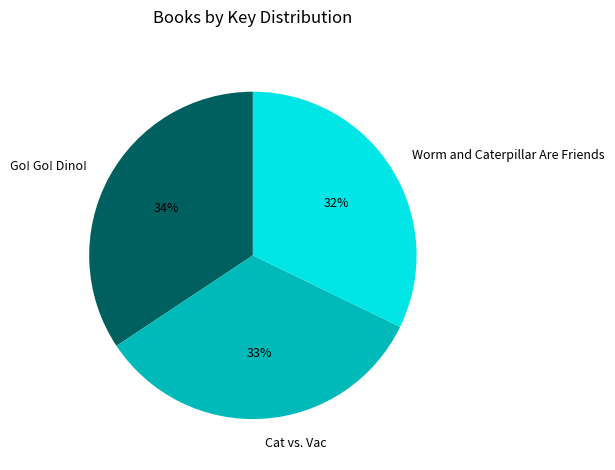

Do Cat vs. Vac and Worm and Caterpillar Are Friends together represent more than half of the pie?

Yes